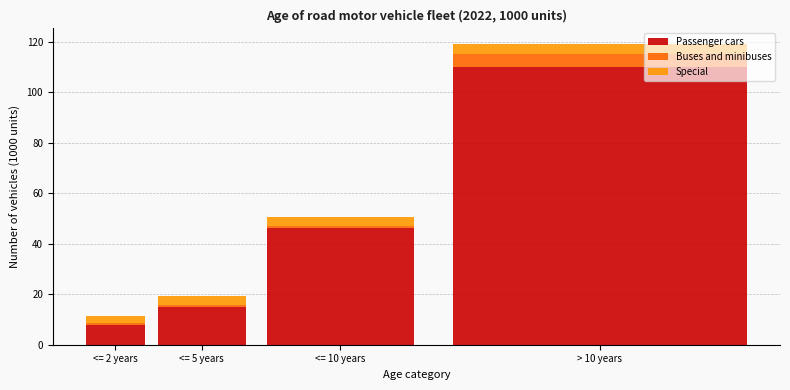

What is the average value of the Passenger cars series?

44.8